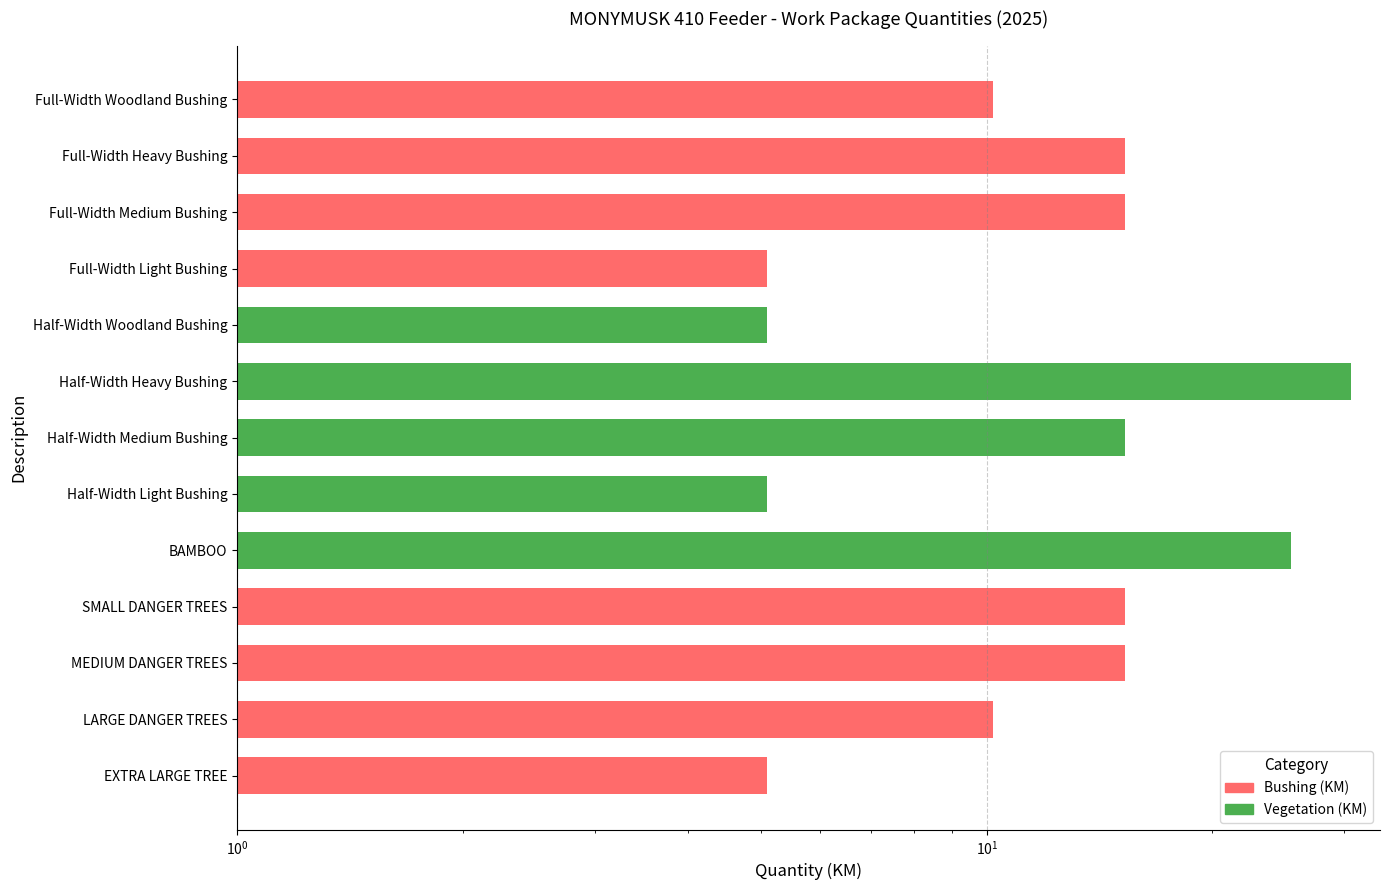

Which category has the highest value across all series?

Half-Width Heavy Bushing